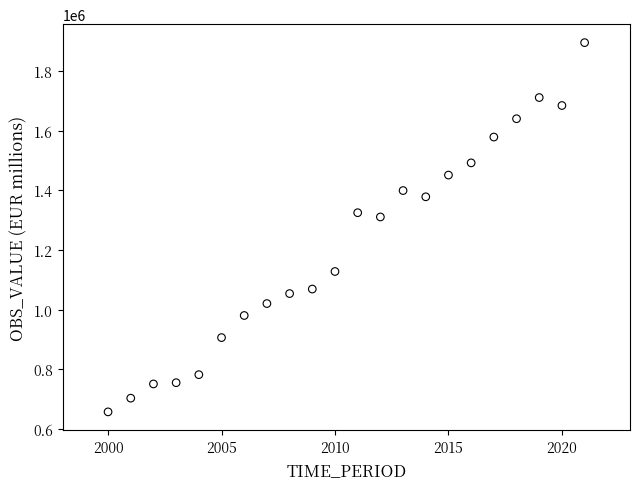

What Y value in the scatter plot is closest to 1276385?

1310875.8